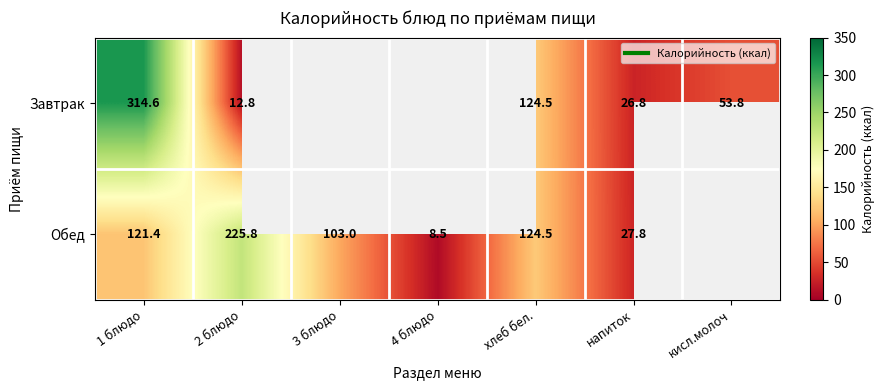

Is the value of Обед at напиток greater than the value of Завтрак at хлеб бел.?

No